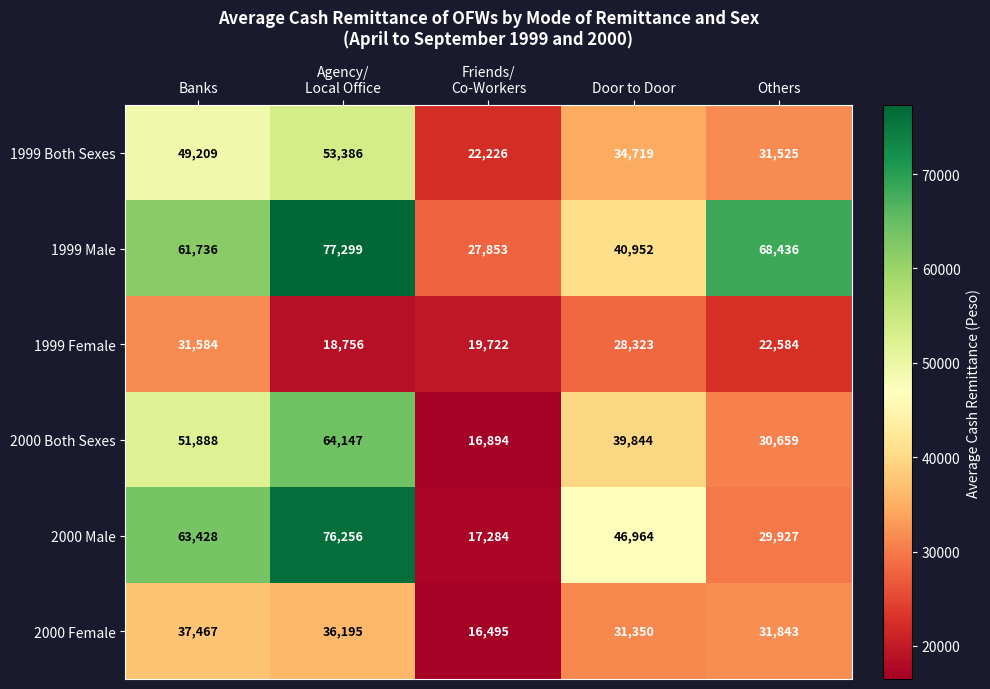

Where does the 1999 Female series first go above 22584?

Banks